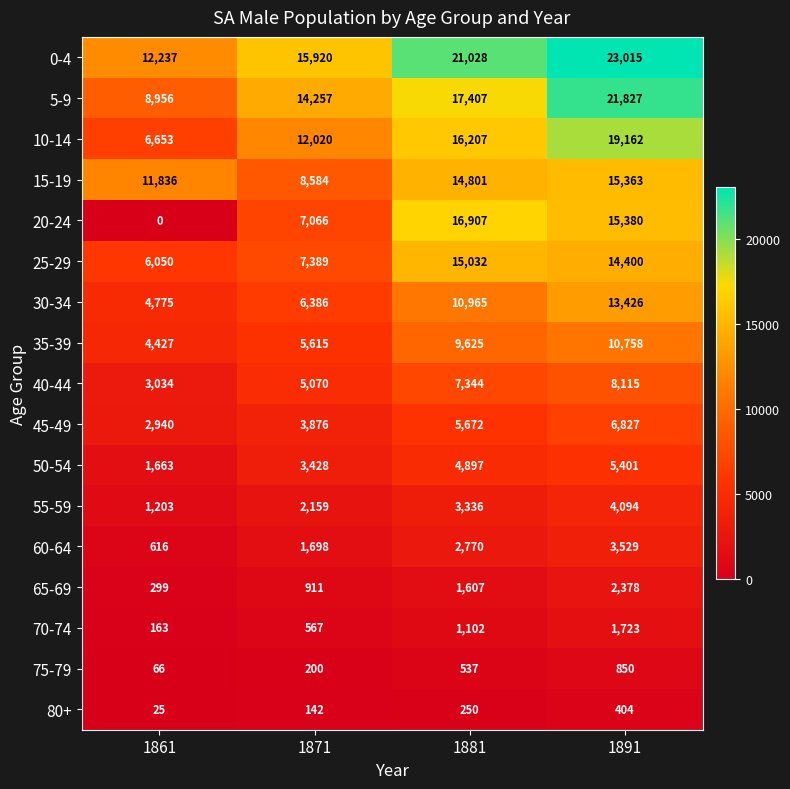

At which category is the sum across all series the highest?

1891